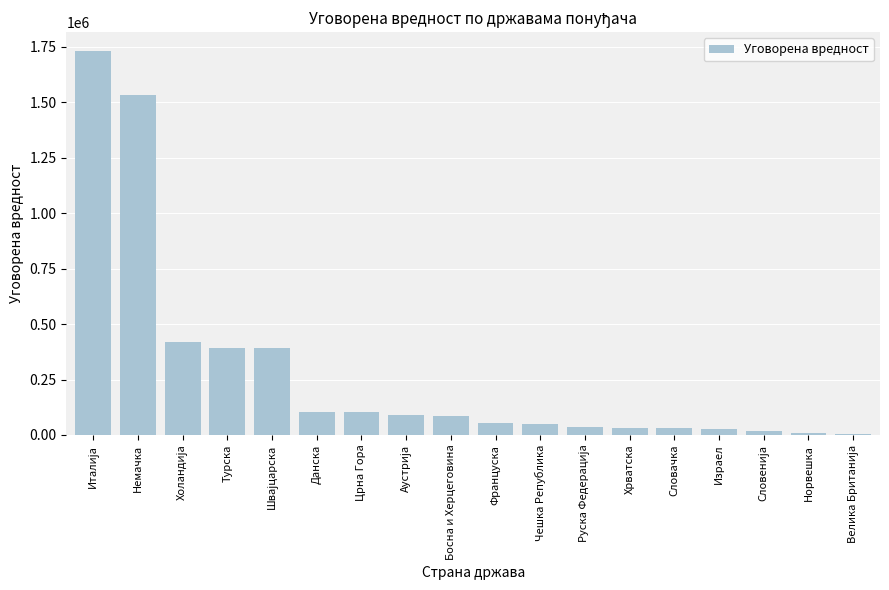

What position from the right is Израел?

4